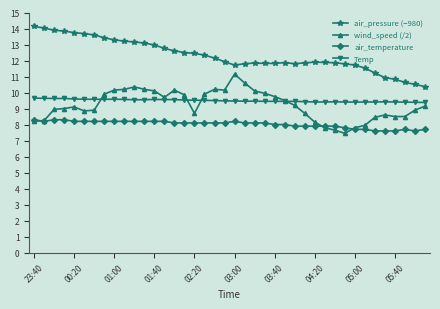

List the series in order of their peak value, highest first.

air_pressure (−980), wind_speed (/2), Temp, air_temperature